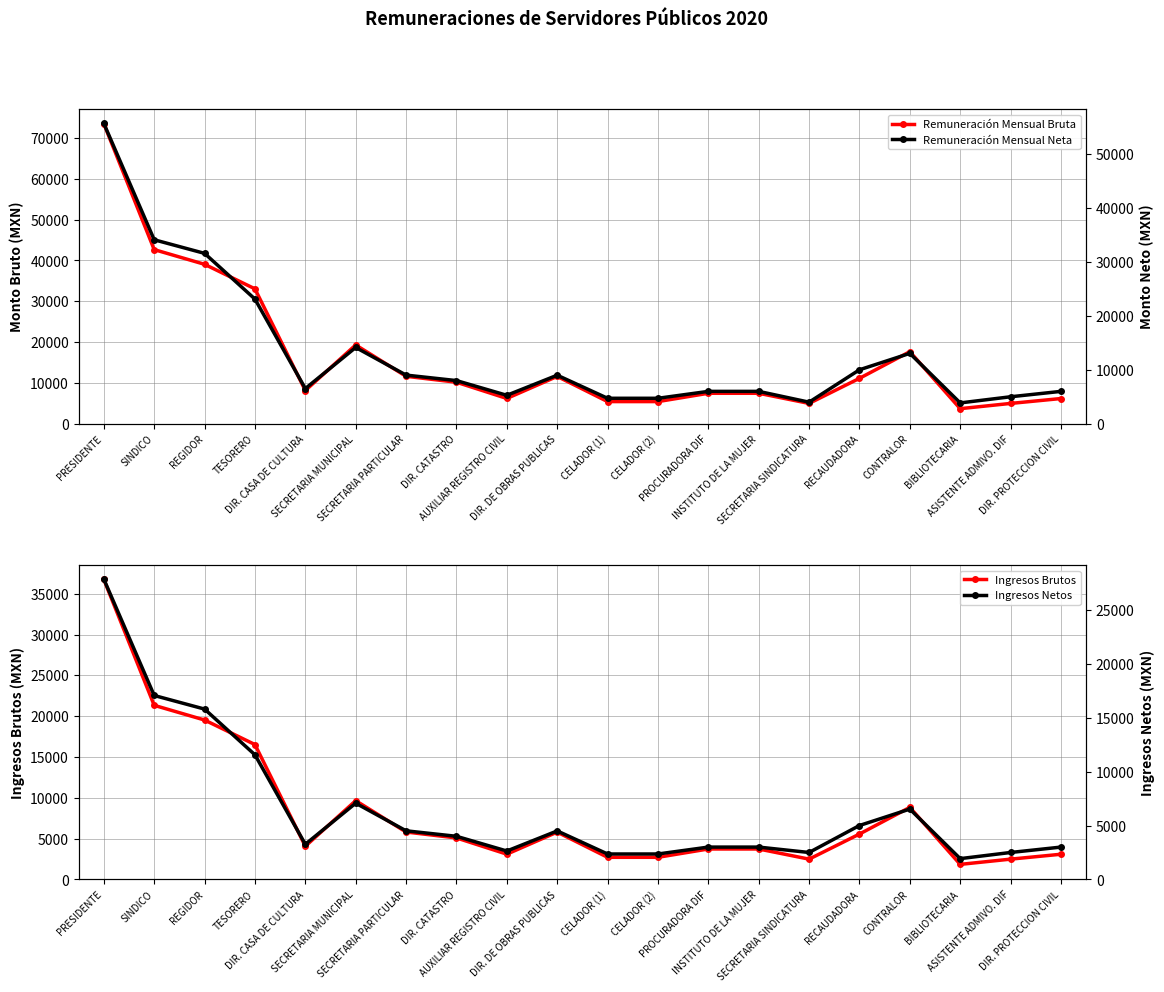

True or false: Ingresos Brutos has a value of 7163.6 at DIR. CASA DE CULTURA.

False